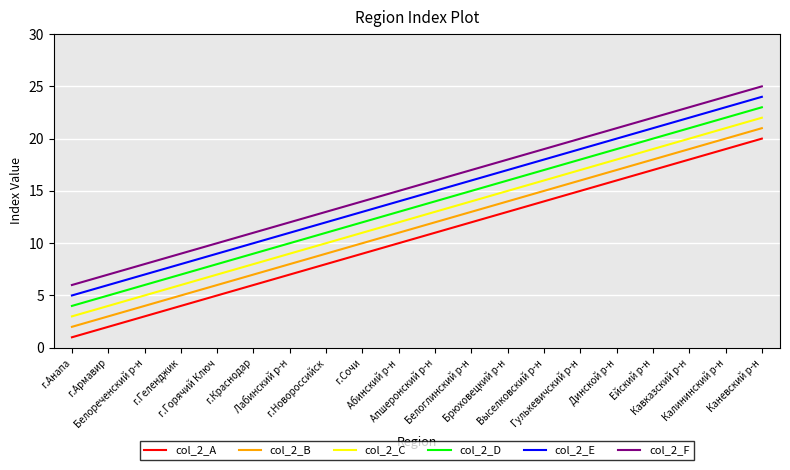

What position from the right is Калининский р-н?

2